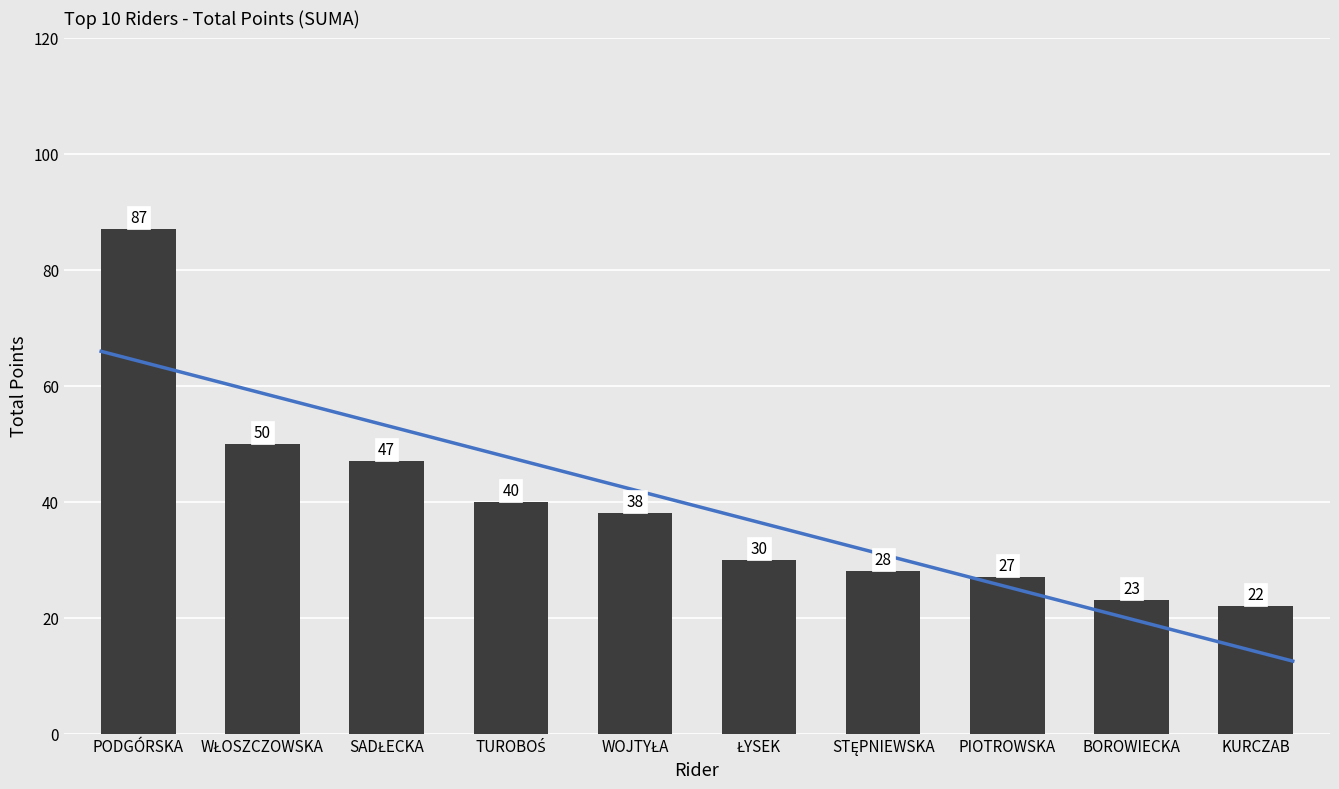

Reading left to right, list all the values displayed in this chart.

PODGÓRSKA=87	WŁOSZCZOWSKA=50	SADŁECKA=47	TUROBOŚ=40	WOJTYŁA=38	ŁYSEK=30	STĘPNIEWSKA=28	PIOTROWSKA=27	BOROWIECKA=23	KURCZAB=22